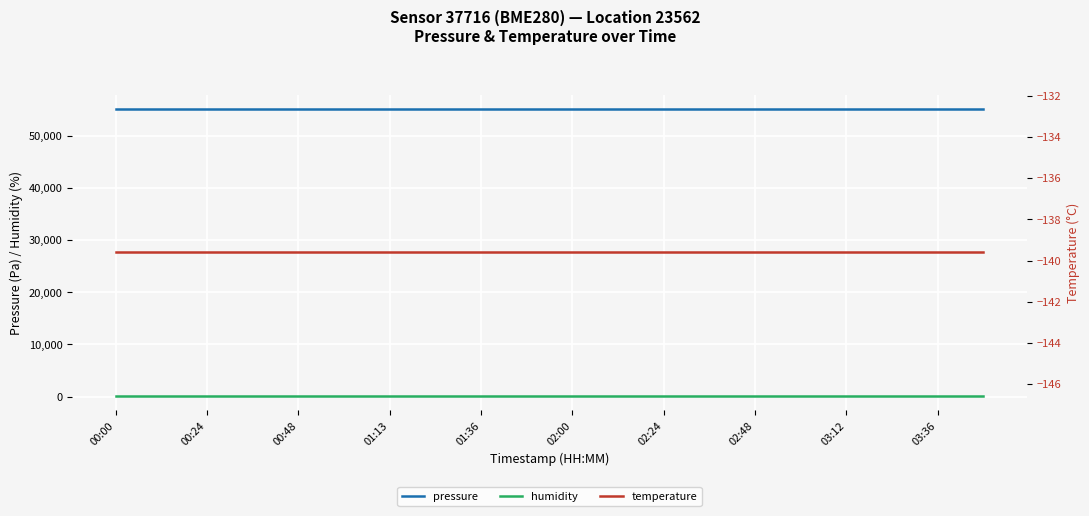

The value of humidity at 02:00 is 100.0. True or false?

True